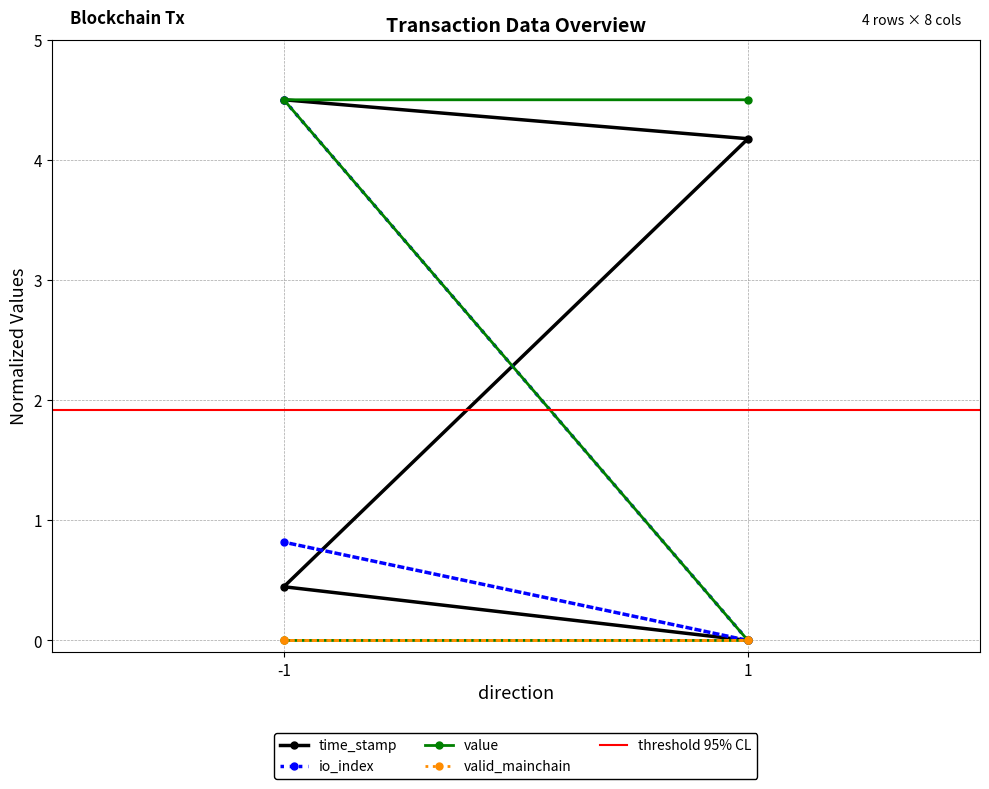

Does the chart display data point markers on the line(s)?

Yes